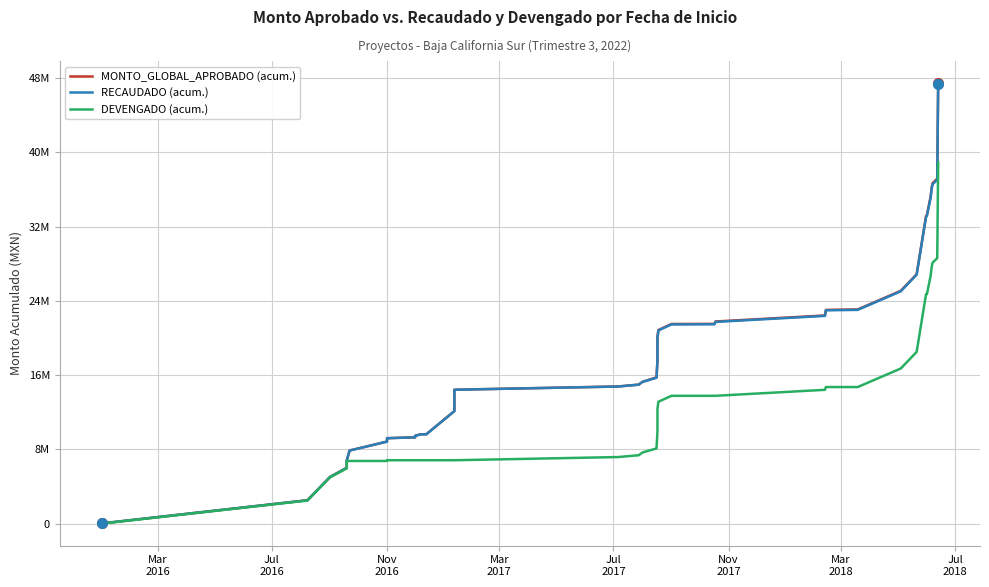

List the series in order of their peak value, highest first.

MONTO_GLOBAL_APROBADO (acum.), RECAUDADO (acum.), DEVENGADO (acum.)